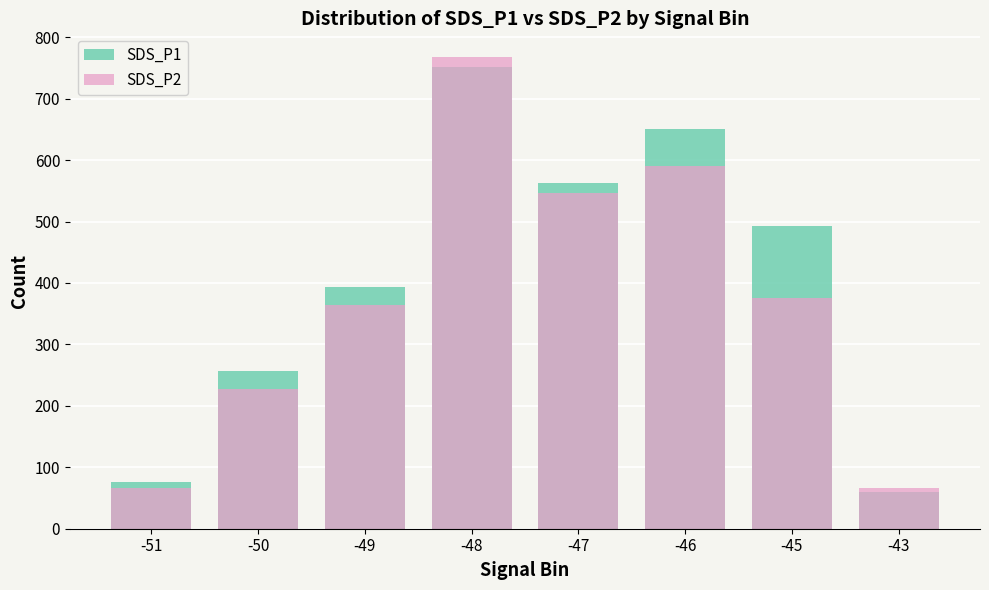

At which category is the sum across all series the highest?

-48